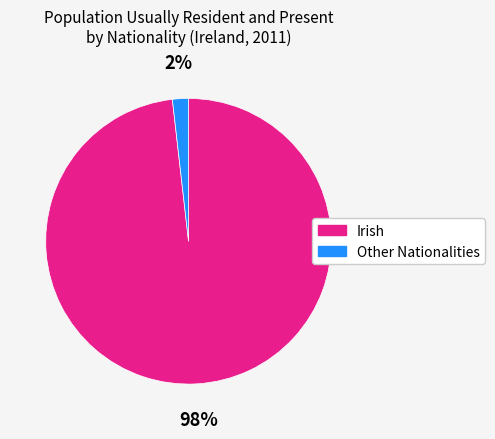

To the nearest percent, what is the difference between the largest and smallest slice percentages?

96%